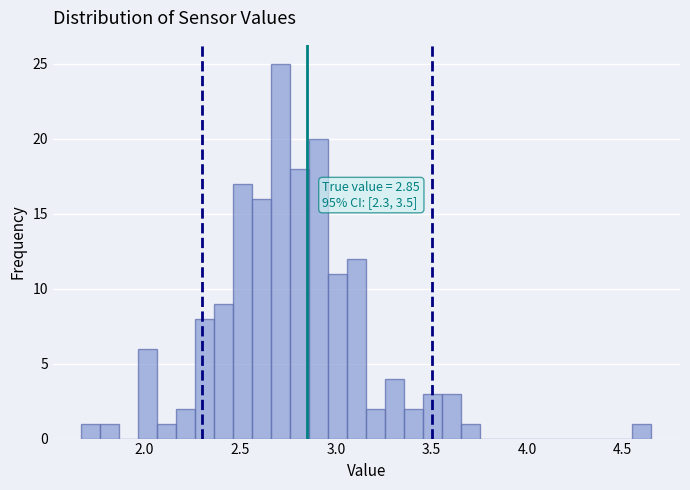

Read against the x-axis, roughly where is the centre of the tallest bar?

2.70